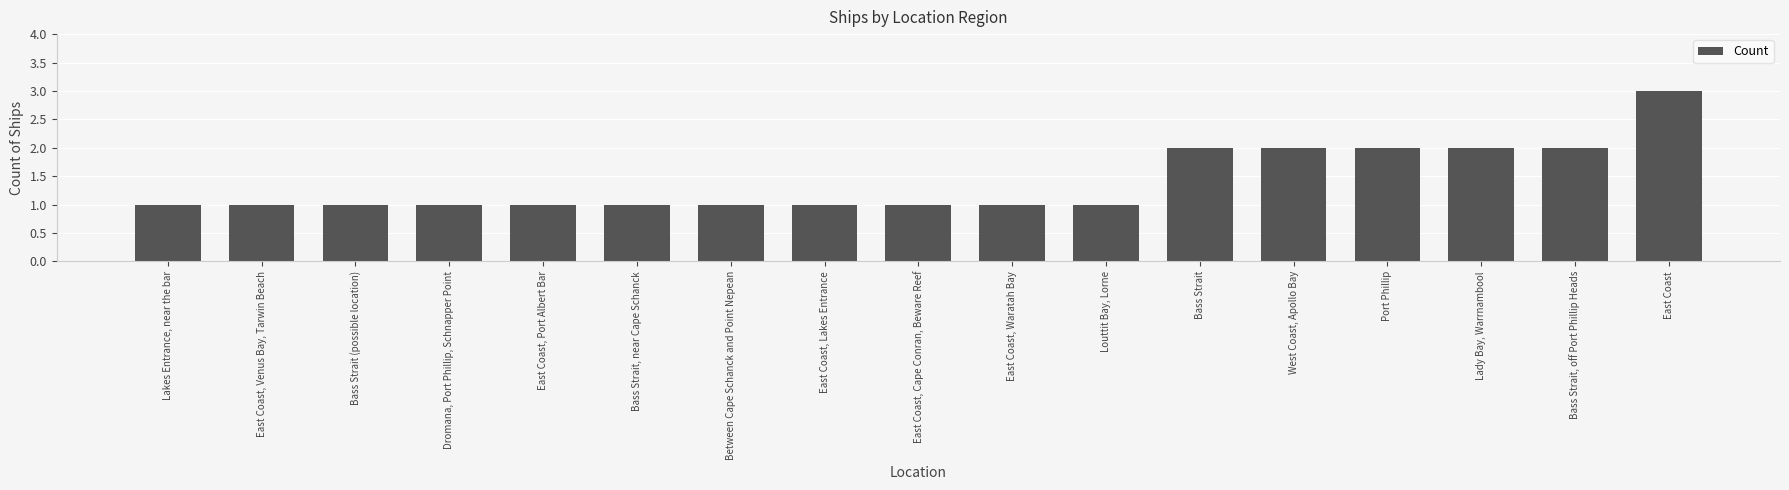

What is the sum of the values at East Coast, Waratah Bay and Bass Strait, off Port Phillip Heads?

3